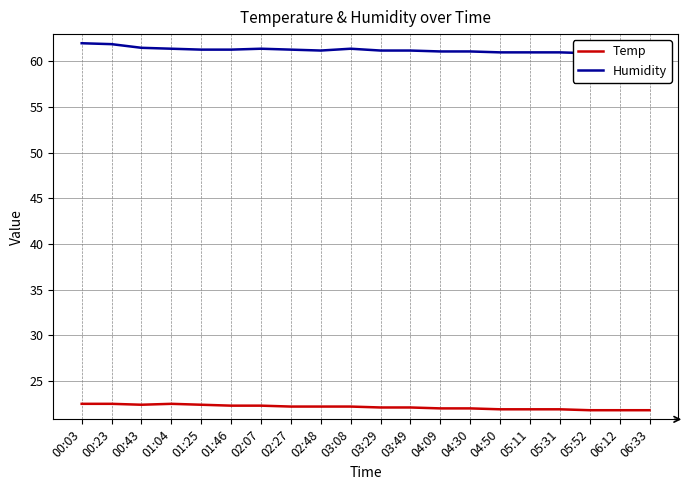

What is the difference between the highest and lowest values at 00:23?

39.4